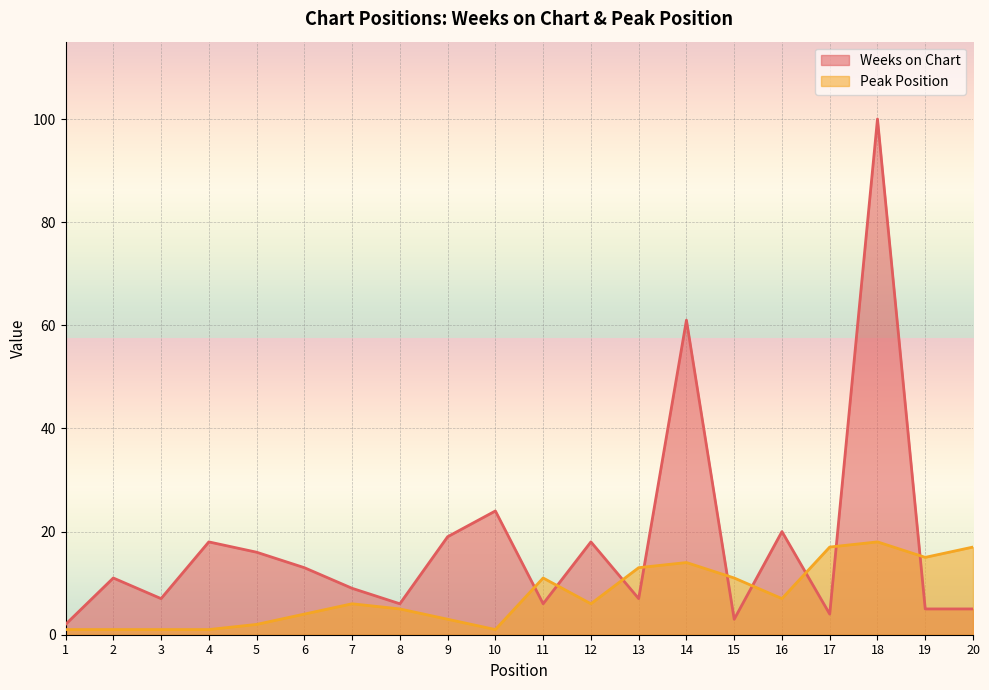

What is the sum of all Weeks on Chart values?

354